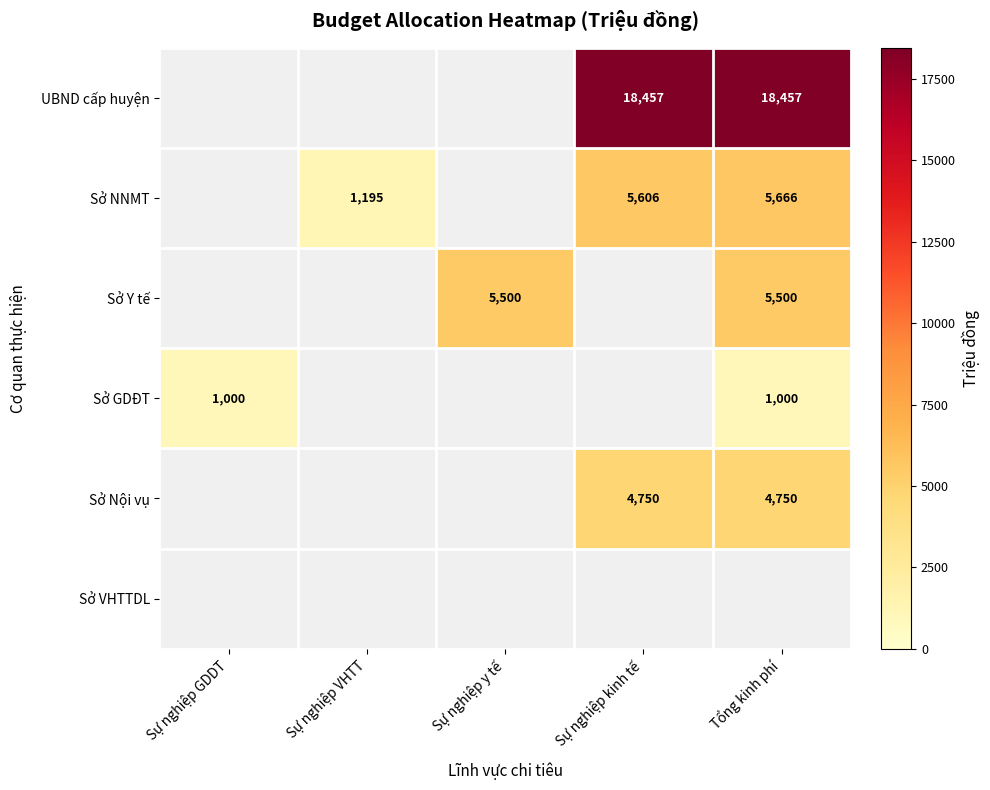

What is the difference between the highest and lowest values at Sự nghiệp kinh tế?

13707.0